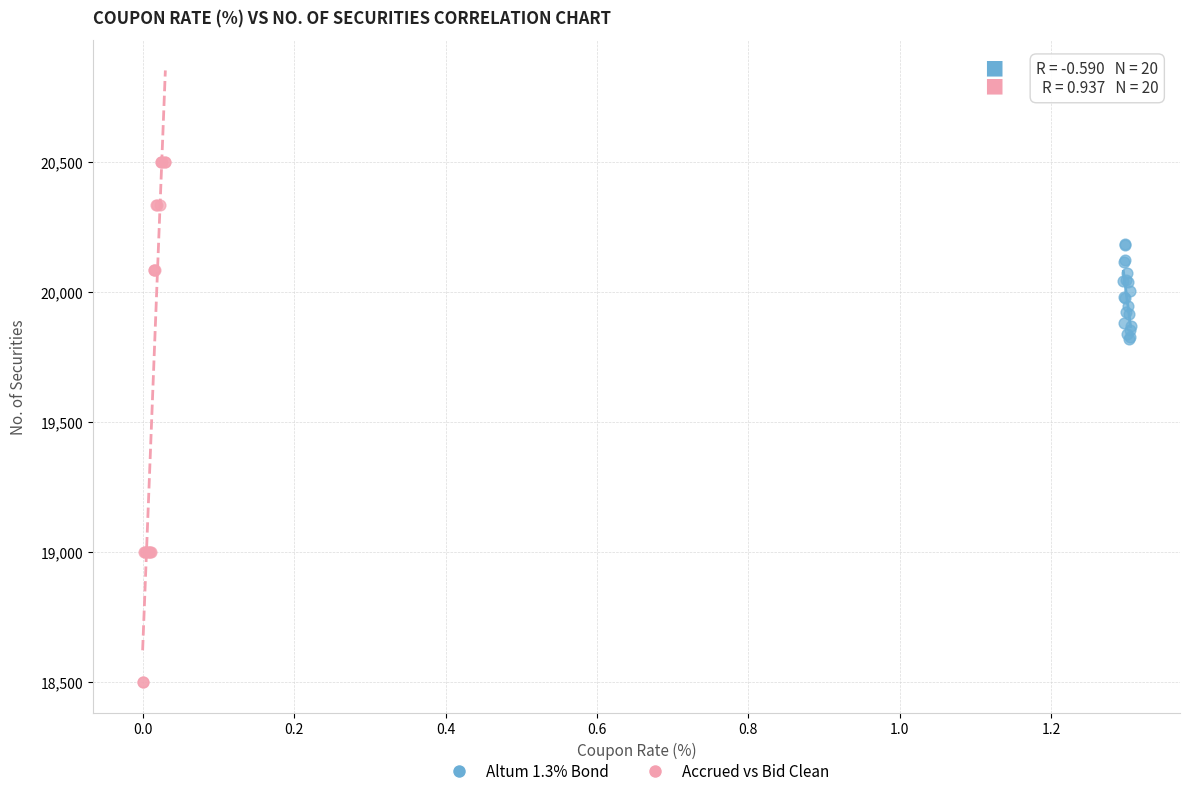

What are all the series names shown in the legend?

Altum 1.3% Bond, Accrued vs Bid Clean